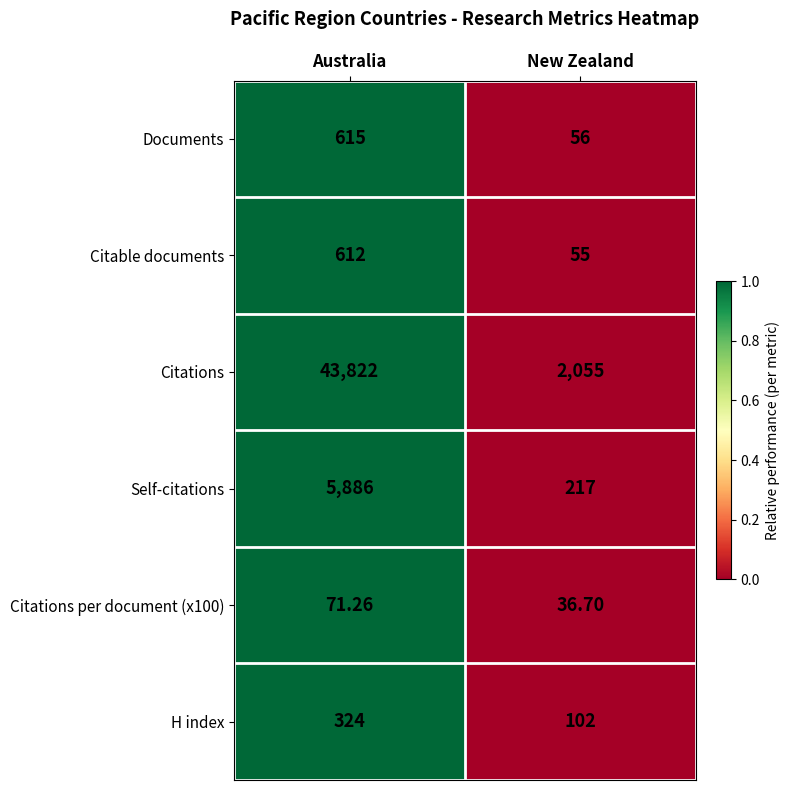

What is the total value across all series at Australia?

51330.3